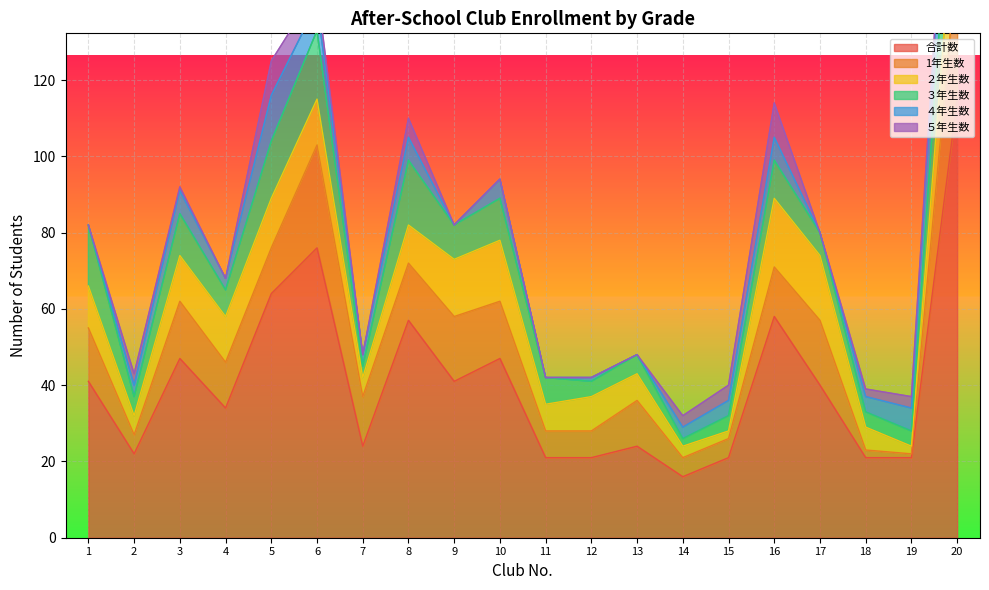

How many distinct data groups are displayed?

6